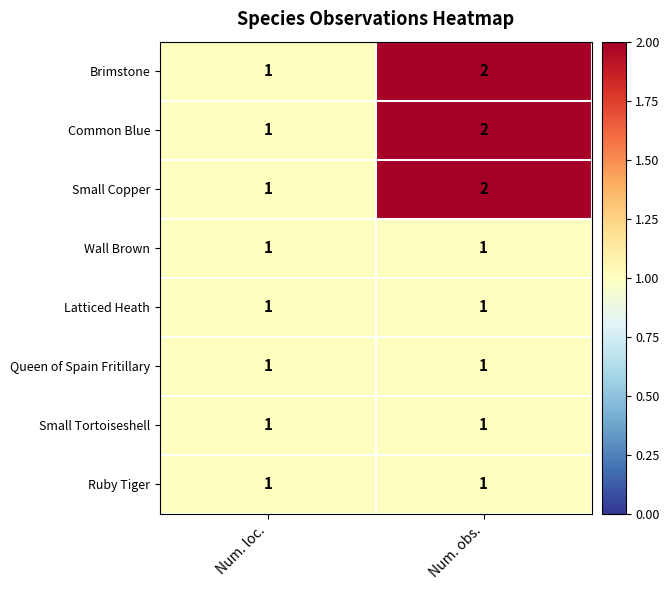

What is the total value across all series at Num. obs.?

11